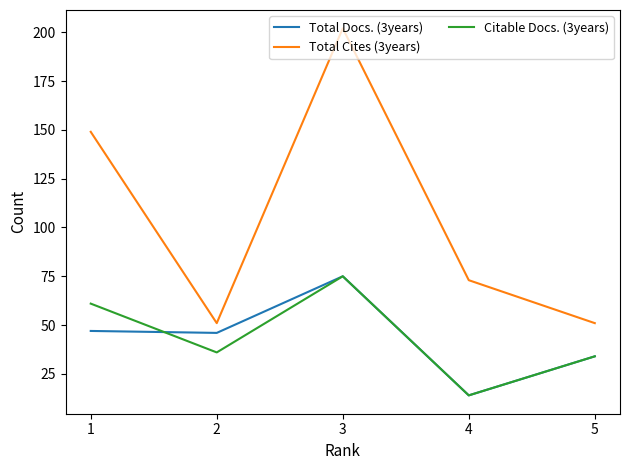

What is the spread (max minus min) of values at 4?

59